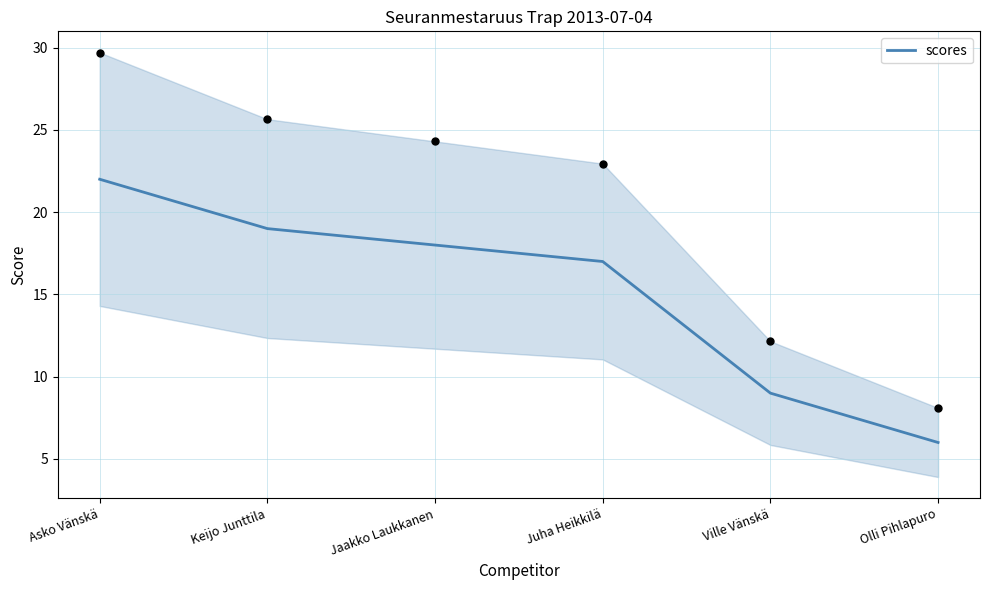

What is the ratio of the value at Ville Vänskä to the value at Olli Pihlapuro?

1.5